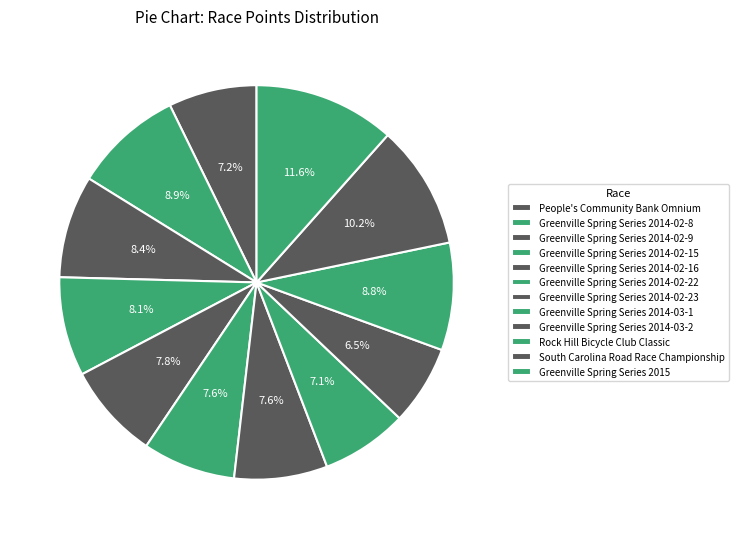

To the nearest percent, what is the combined percentage of Rock Hill Bicycle Club Classic and Greenville Spring Series 2014-02-16?

17%